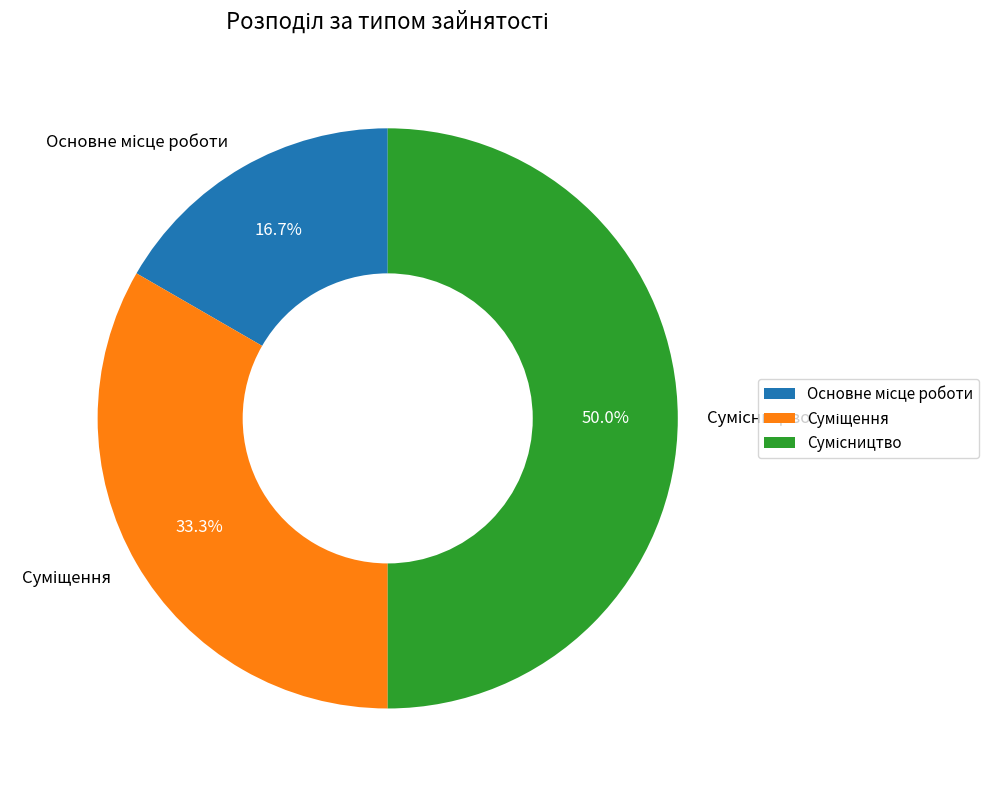

To the nearest percent, what percentage of the pie is Суміщення?

33%